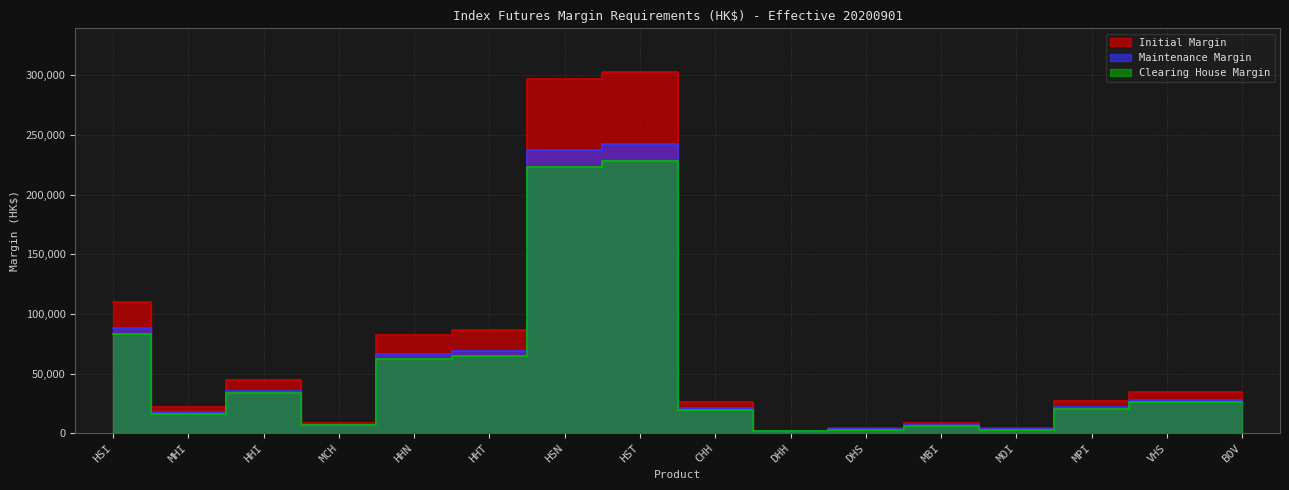

What is the value of the Clearing House Margin point at the 10th from the left?

1540